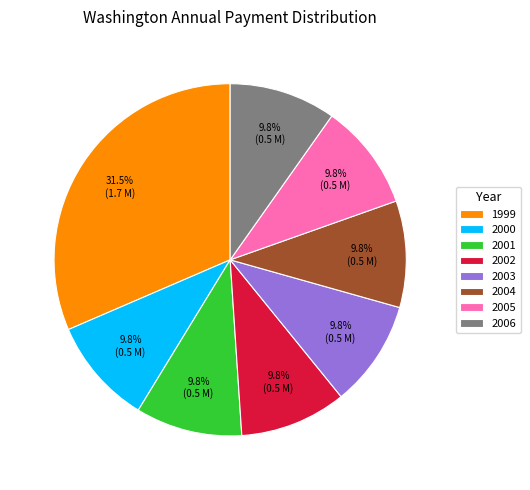

Do 2004 and 1999 together represent more than half of the pie?

No